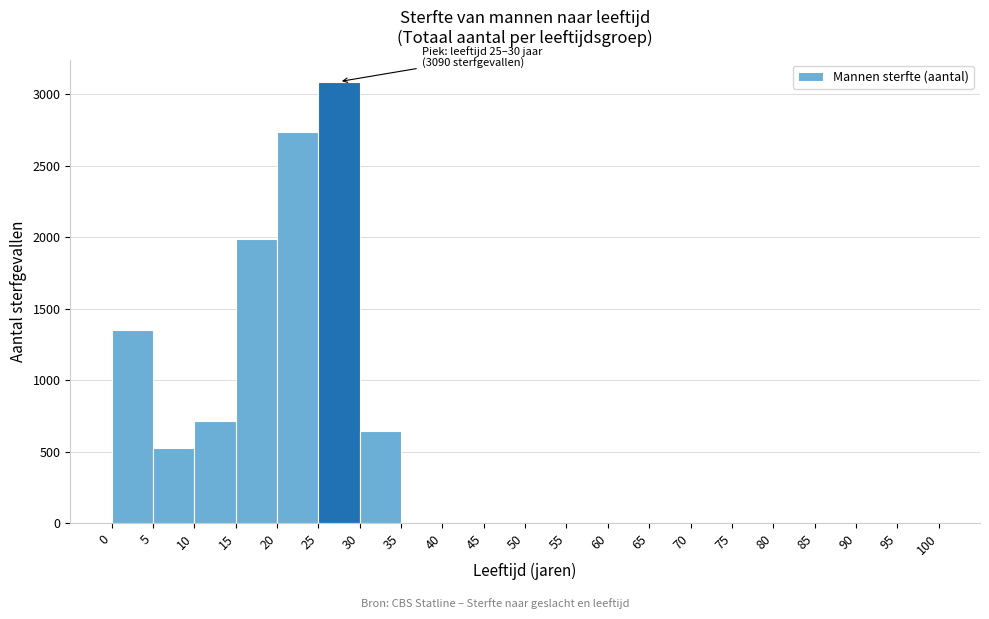

Which range on the x-axis has the tallest bar?

25 to 30